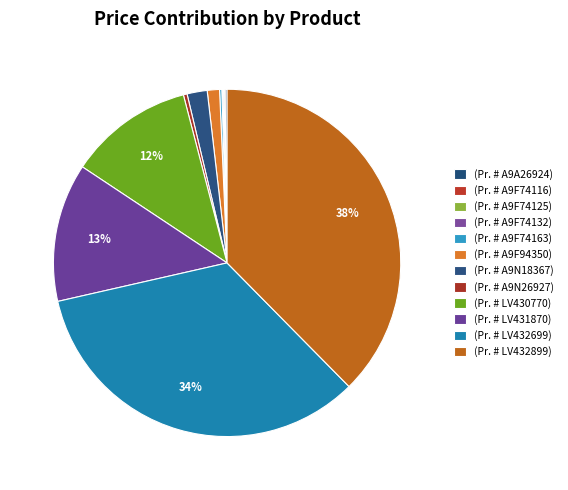

Does (Pr. # A9F74163) represent more than half of the total?

No